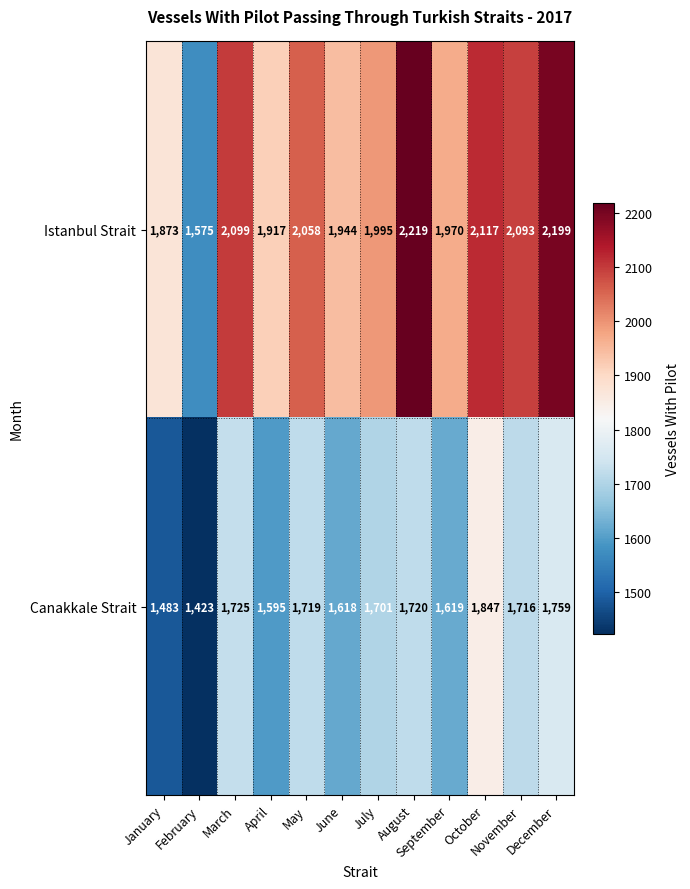

What is the smallest value displayed?

1423